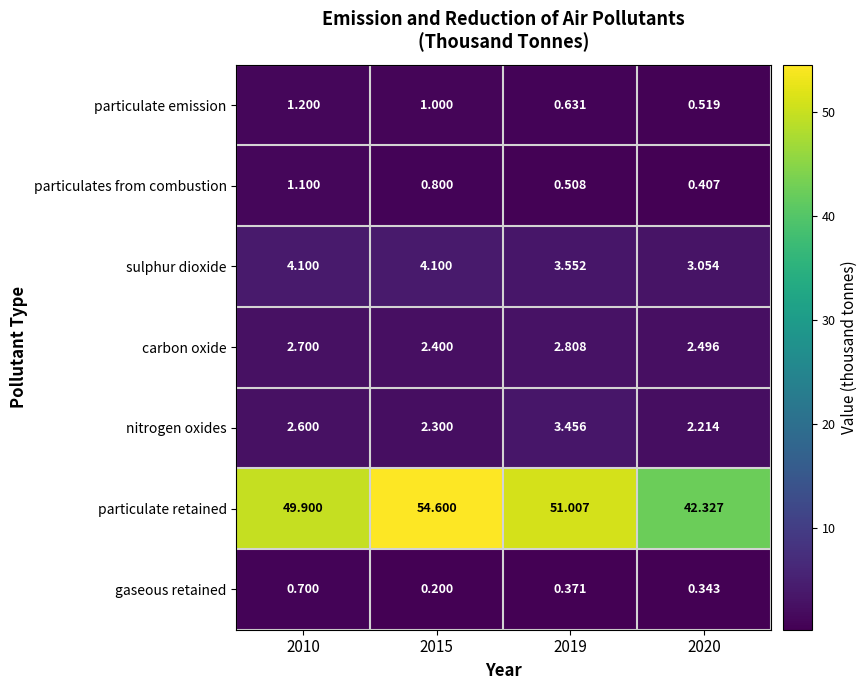

List the series in order of their peak value, lowest first.

gaseous retained, particulates from combustion, particulate emission, carbon oxide, nitrogen oxides, sulphur dioxide, particulate retained